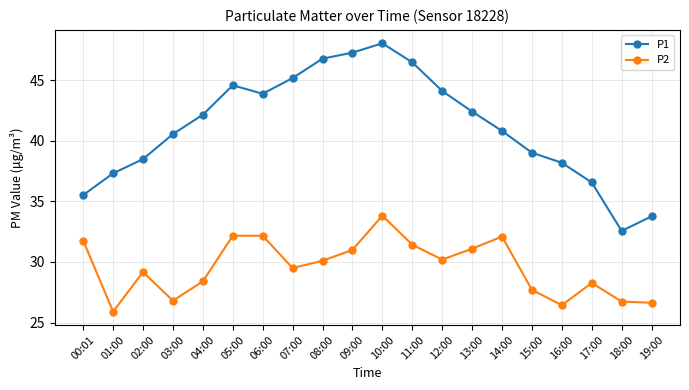

At which category does P2 reach its first local peak?

02:00